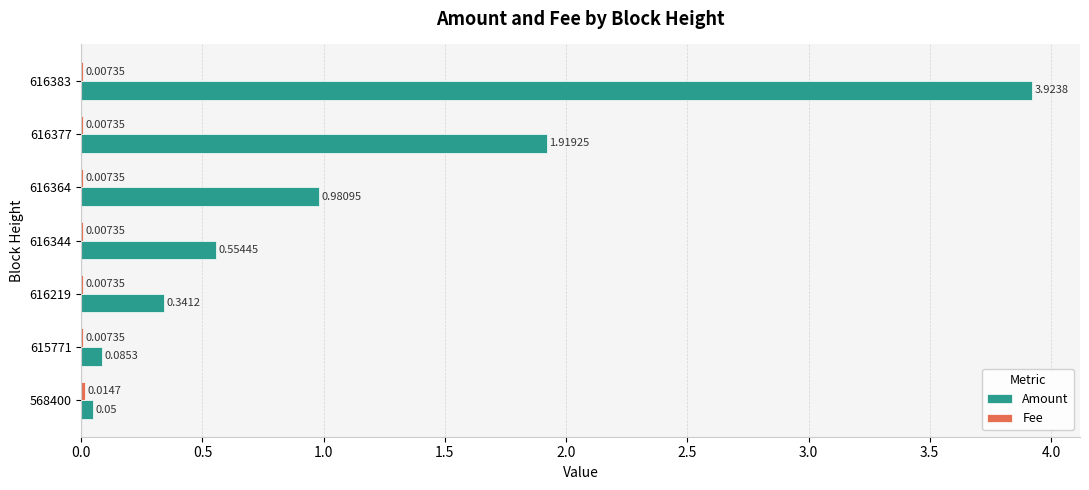

Which series has the widest spread of values?

Amount